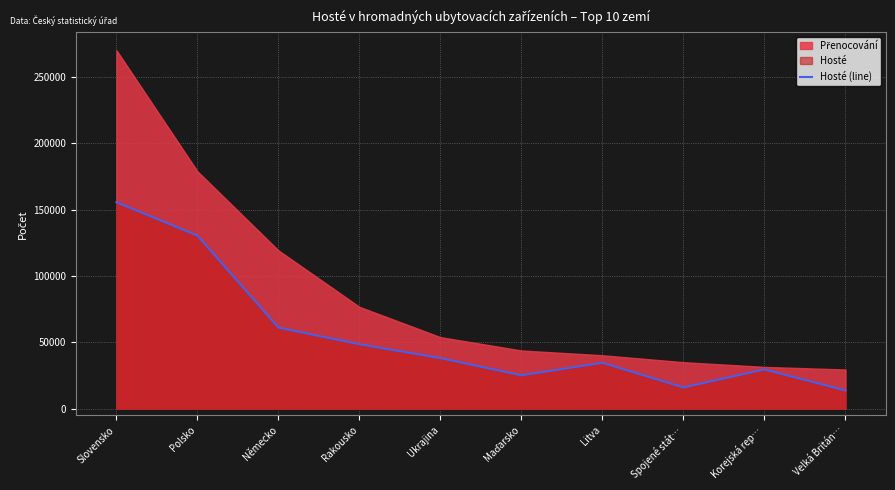

At which category does the data reach its first local valley?

Maďarsko